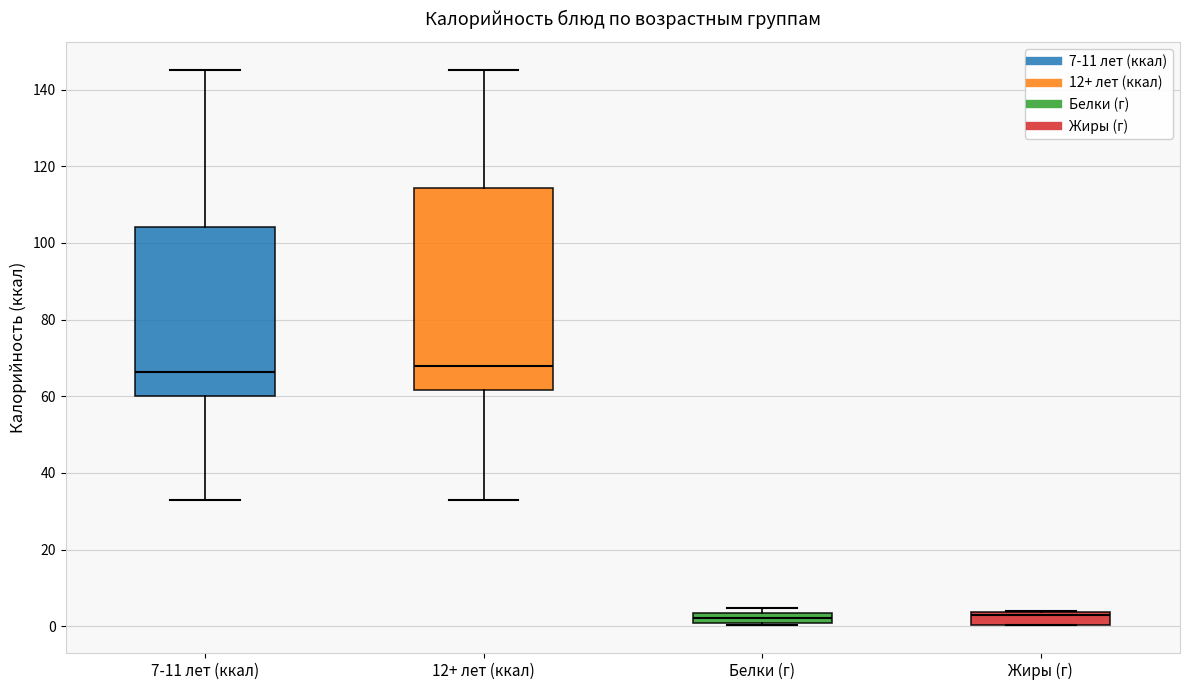

Where does the median line of the box for 12+ лет (ккал) sit on the y-axis? The values are not printed on the chart, so give them approximately, as read against the axis.

68